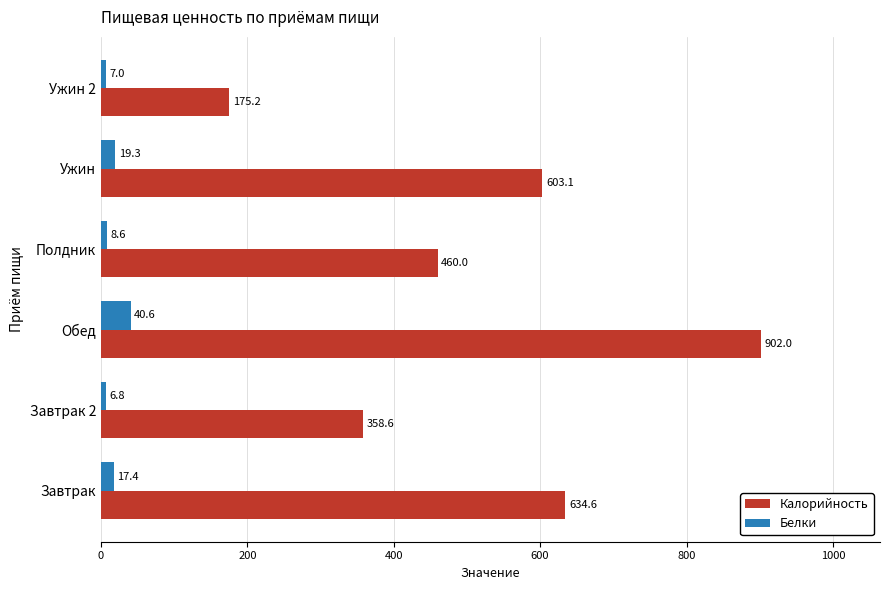

At how many categories does at least one series exceed 409?

4